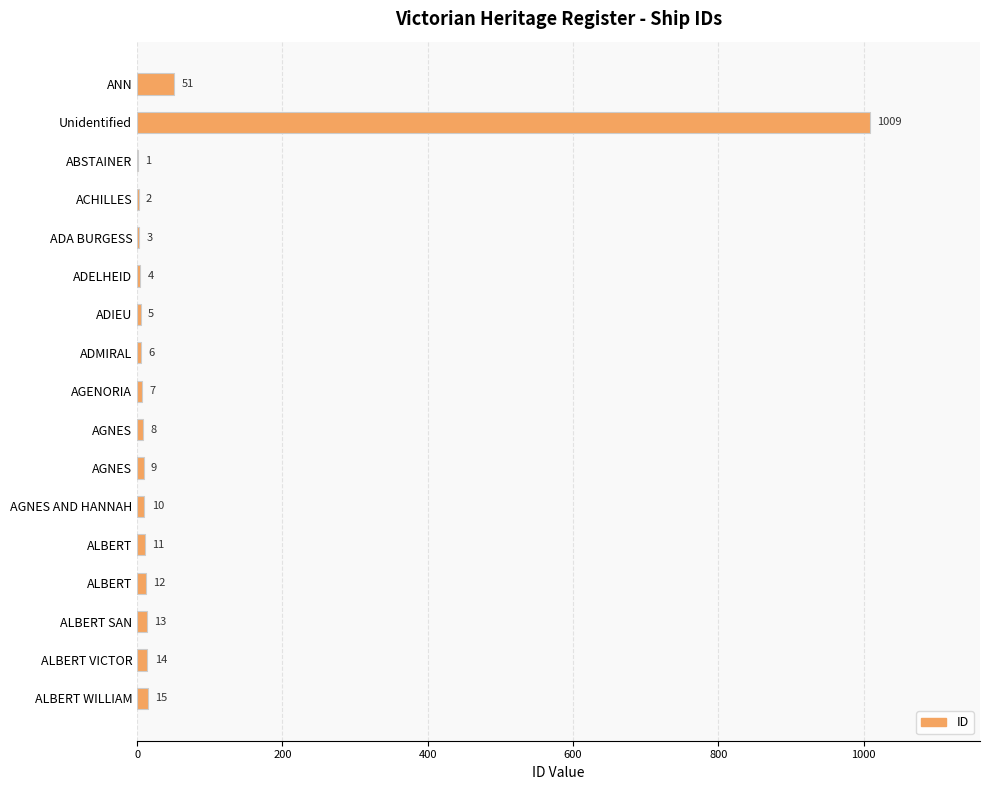

Count the number of data series in this chart.

1